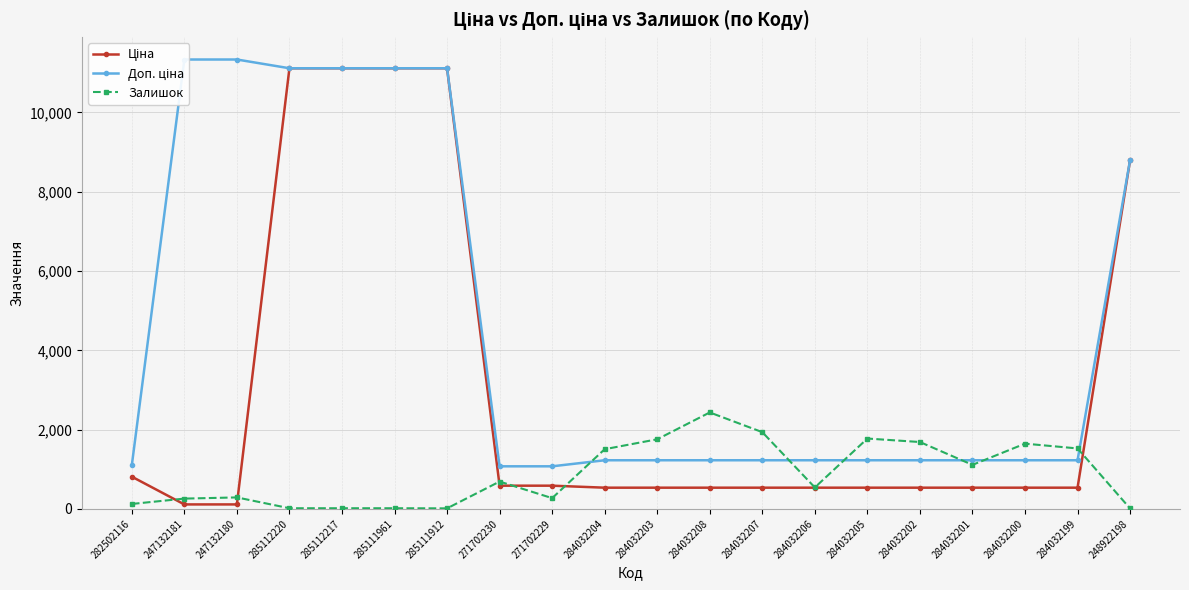

At which category is the sum across all series the highest?

285112220